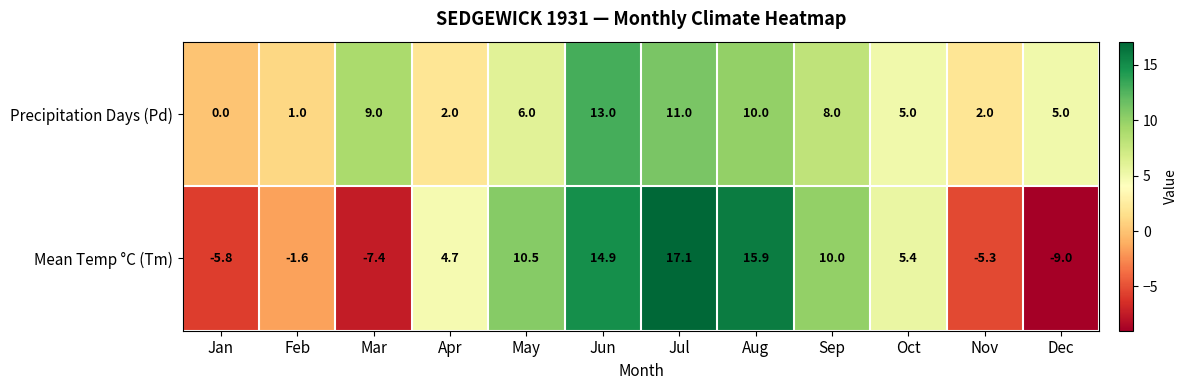

Reading left to right, list all the values displayed in this chart.

Precipitation Days (Pd): 0.0	1.0	9.0	2.0	6.0	13.0	11.0	10.0	8.0	5.0	2.0	5.0
Mean Temp °C (Tm): -5.8	-1.6	-7.4	4.7	10.5	14.9	17.1	15.9	10.0	5.4	-5.3	-9.0